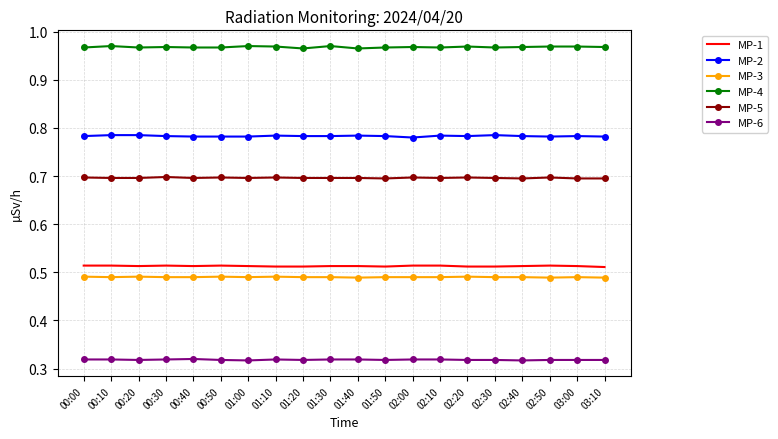

Is it true that MP-2 equals 1.3 at 01:50?

False